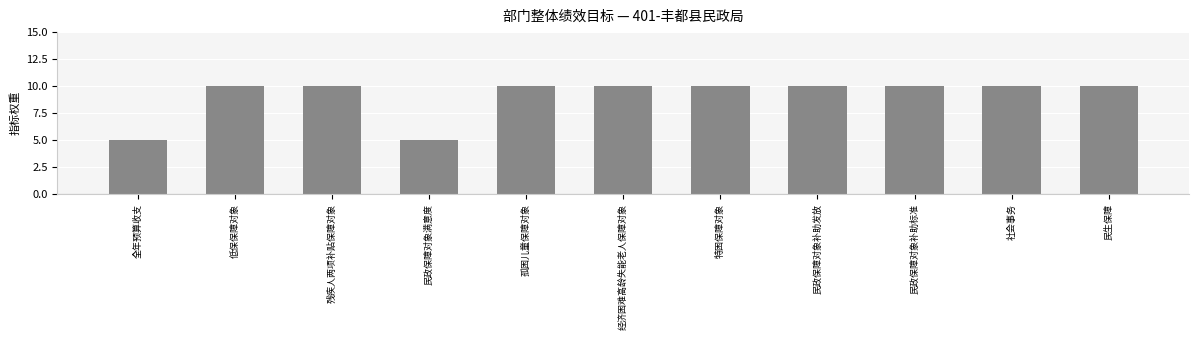

What is the value of the 2nd bar from the left?

10